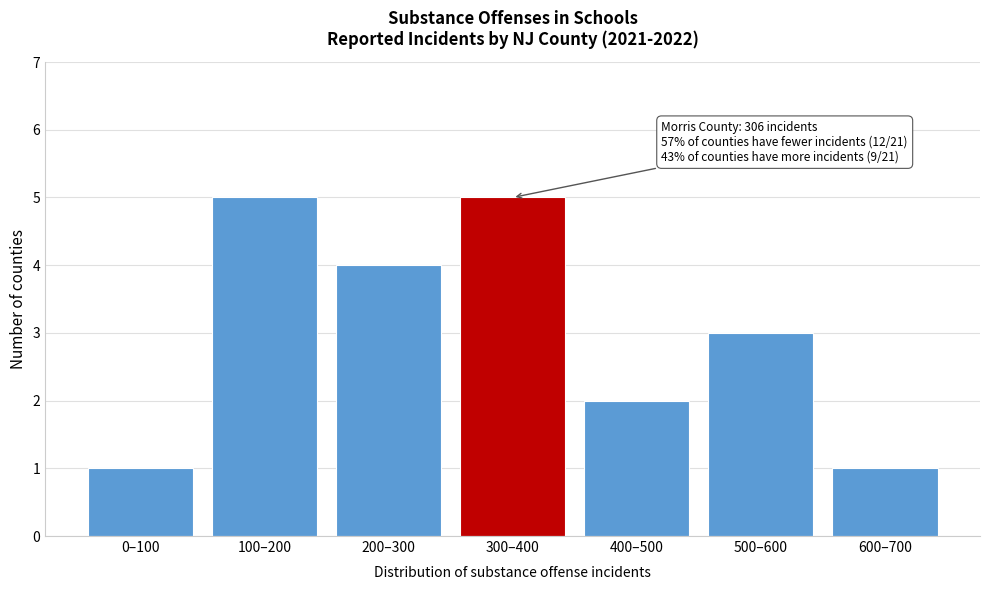

Reading left to right, list all the values displayed in this chart.

0–100=1	100–200=5	200–300=4	300–400=5	400–500=2	500–600=3	600–700=1